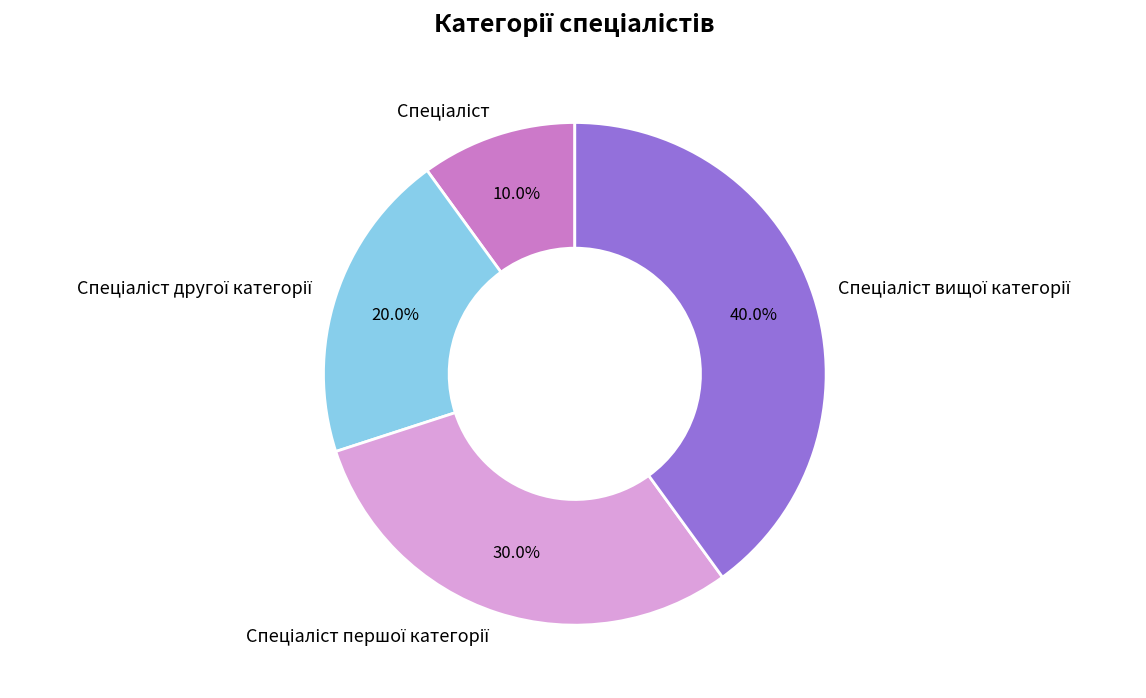

Does any single category account for the majority?

No